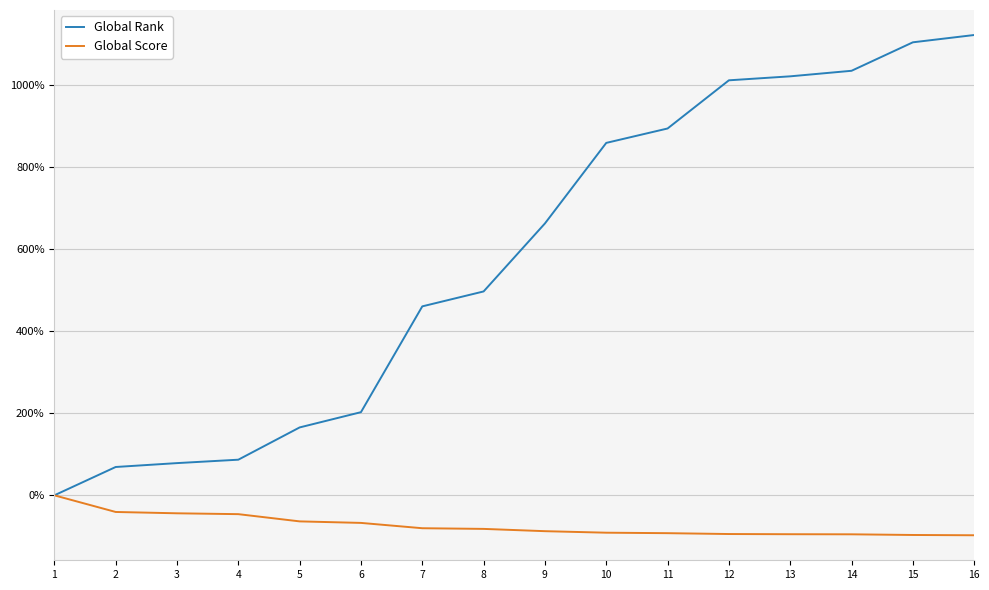

What is the spread (max minus min) of values at 9?

749.1